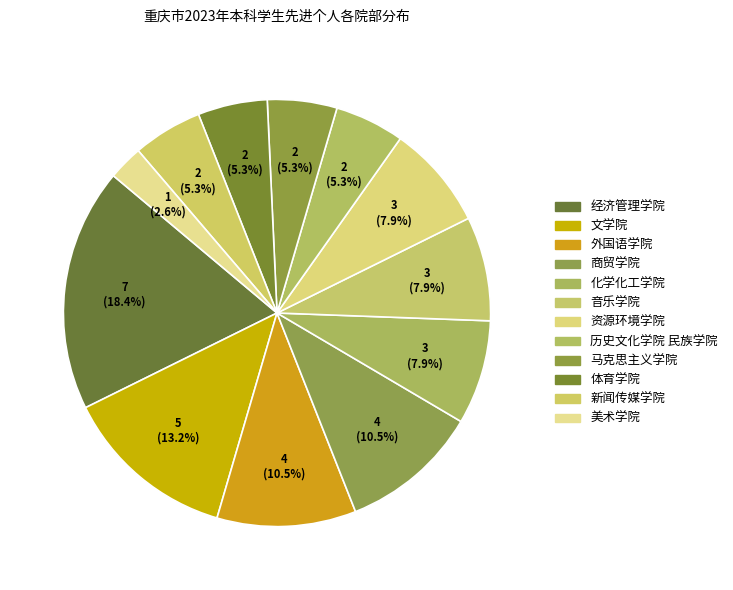

To the nearest percent, what is the combined percentage of 马克思主义学院 and 音乐学院?

13%